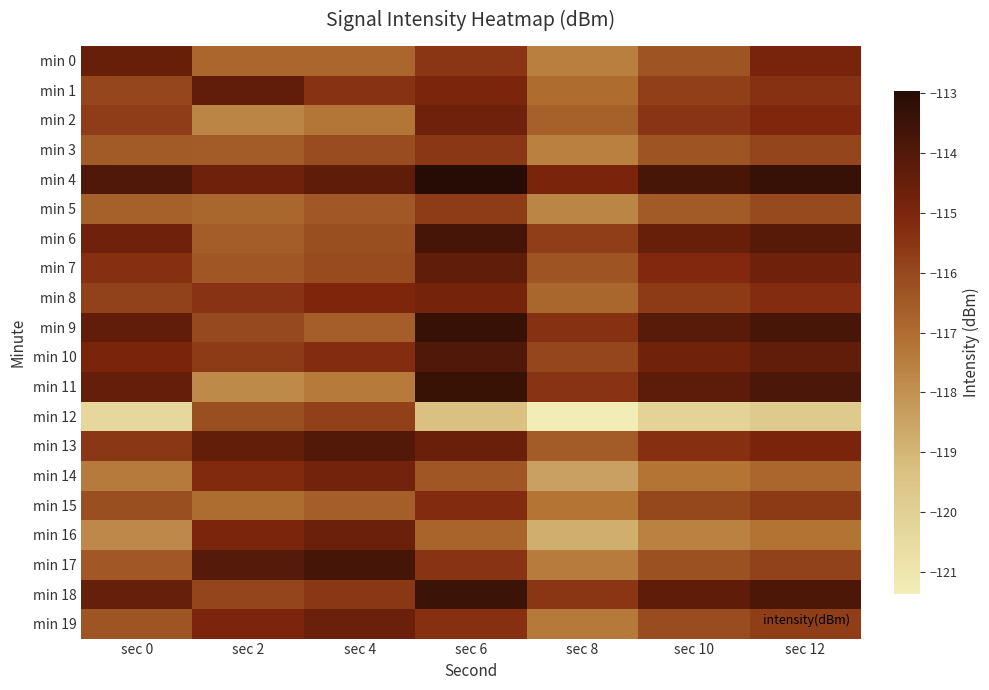

Reading left to right, transcribe all the data shown in this chart.

min 0: sec 0=-114.5	sec 2=-116.8	sec 4=-116.8	sec 6=-115.5	sec 8=-117.5	sec 10=-116.3	sec 12=-114.9
min 1: sec 0=-116.0	sec 2=-114.4	sec 4=-115.4	sec 6=-115.0	sec 8=-117.0	sec 10=-115.8	sec 12=-115.4
min 2: sec 0=-115.7	sec 2=-117.7	sec 4=-117.3	sec 6=-114.7	sec 8=-116.7	sec 10=-115.5	sec 12=-115.1
min 3: sec 0=-116.5	sec 2=-116.5	sec 4=-116.1	sec 6=-115.5	sec 8=-117.5	sec 10=-116.3	sec 12=-115.9
min 4: sec 0=-114.0	sec 2=-114.7	sec 4=-114.3	sec 6=-113.0	sec 8=-115.0	sec 10=-113.8	sec 12=-113.4
min 5: sec 0=-116.7	sec 2=-116.9	sec 4=-116.5	sec 6=-115.7	sec 8=-117.7	sec 10=-116.5	sec 12=-116.1
min 6: sec 0=-114.7	sec 2=-116.6	sec 4=-116.2	sec 6=-113.7	sec 8=-115.7	sec 10=-114.5	sec 12=-114.1
min 7: sec 0=-115.3	sec 2=-116.4	sec 4=-116.1	sec 6=-114.3	sec 8=-116.3	sec 10=-115.1	sec 12=-114.7
min 8: sec 0=-115.8	sec 2=-115.4	sec 4=-115.0	sec 6=-114.8	sec 8=-116.8	sec 10=-115.6	sec 12=-115.2
min 9: sec 0=-114.4	sec 2=-116.0	sec 4=-116.6	sec 6=-113.4	sec 8=-115.4	sec 10=-114.2	sec 12=-113.8
min 10: sec 0=-115.0	sec 2=-115.6	sec 4=-115.2	sec 6=-114.0	sec 8=-116.0	sec 10=-114.8	sec 12=-114.4
min 11: sec 0=-114.4	sec 2=-117.8	sec 4=-117.4	sec 6=-113.4	sec 8=-115.4	sec 10=-114.2	sec 12=-113.8
min 12: sec 0=-120.4	sec 2=-116.2	sec 4=-115.8	sec 6=-119.4	sec 8=-121.4	sec 10=-120.2	sec 12=-119.8
min 13: sec 0=-115.5	sec 2=-114.4	sec 4=-114.0	sec 6=-114.5	sec 8=-116.5	sec 10=-115.3	sec 12=-114.9
min 14: sec 0=-117.4	sec 2=-115.2	sec 4=-114.8	sec 6=-116.4	sec 8=-118.4	sec 10=-117.2	sec 12=-116.8
min 15: sec 0=-116.2	sec 2=-117.0	sec 4=-116.6	sec 6=-115.2	sec 8=-117.2	sec 10=-116.0	sec 12=-115.6
min 16: sec 0=-117.8	sec 2=-115.0	sec 4=-114.6	sec 6=-116.8	sec 8=-118.8	sec 10=-117.6	sec 12=-117.2
min 17: sec 0=-116.4	sec 2=-114.1	sec 4=-113.7	sec 6=-115.4	sec 8=-117.4	sec 10=-116.2	sec 12=-115.8
min 18: sec 0=-114.5	sec 2=-115.9	sec 4=-115.5	sec 6=-113.5	sec 8=-115.5	sec 10=-114.3	sec 12=-113.9
min 19: sec 0=-116.3	sec 2=-115.0	sec 4=-114.6	sec 6=-115.3	sec 8=-117.3	sec 10=-116.1	sec 12=-115.7